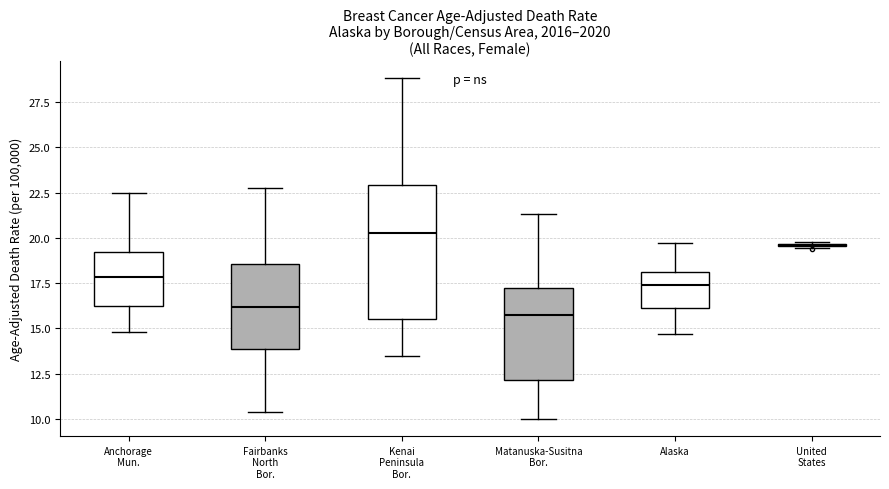

Reading left to right, transcribe this box plot: for each box, give where its median line is, the range the box spans, and where its two whiskers end, as read against the y-axis. The values are not printed on the chart, so give them approximately, as read against the axis.

Anchorage Mun.: median 18.0, box 16.5 to 19.0, whiskers 15.0 to 22.5
Fairbanks North Bor.: median 16.0, box 14.0 to 18.5, whiskers 10.5 to 23.0
Kenai Peninsula Bor.: median 20.5, box 15.5 to 23.0, whiskers 13.5 to 29.0
Matanuska-Susitna Bor.: median 15.5, box 12.0 to 17.5, whiskers 10.0 to 21.5
Alaska: median 17.5, box 16.0 to 18.0, whiskers 14.5 to 19.5
United States: box collapsed to a line at 19.5, whiskers 19.5 to 20.0